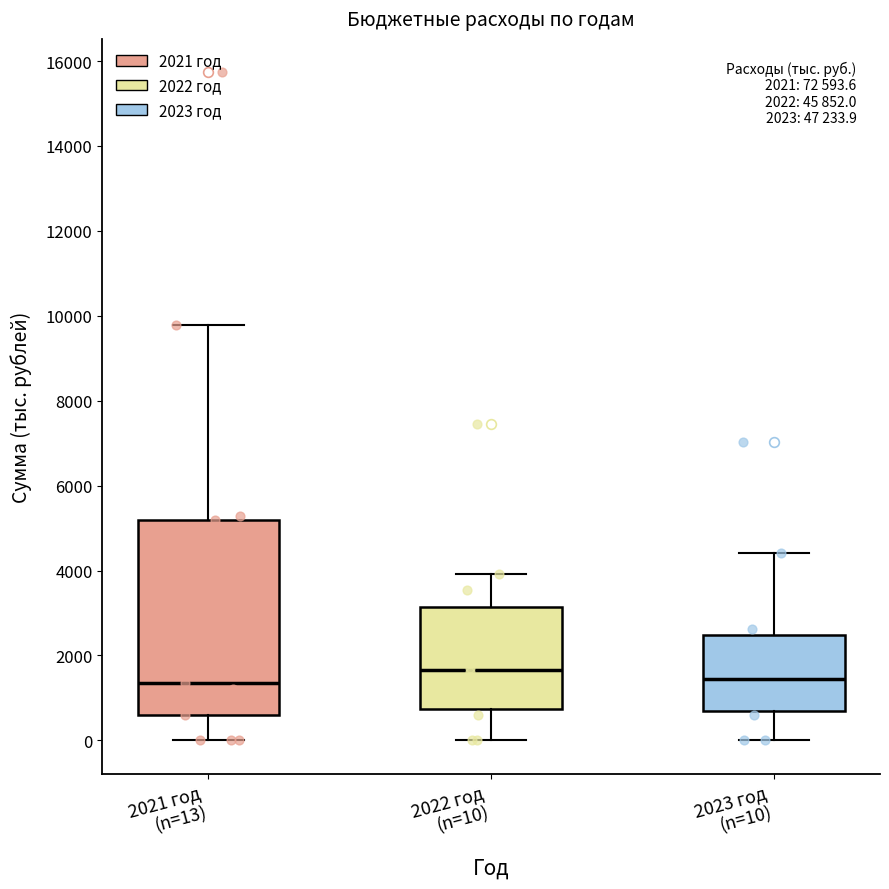

Which box is the tallest, from its lower edge to its upper edge?

2021 год (n=13)